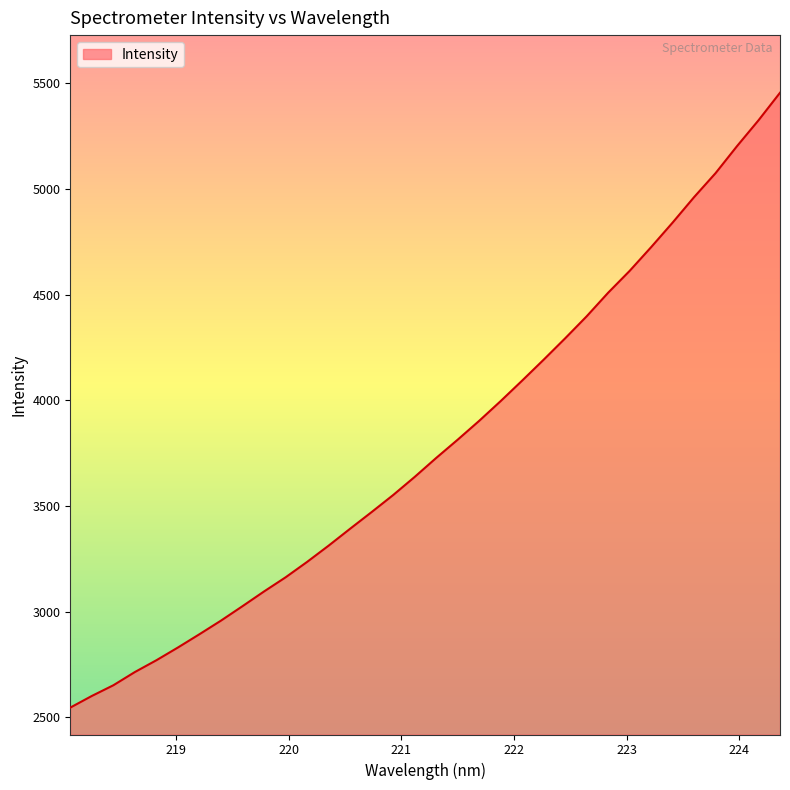

Count the number of categories in the chart.

34